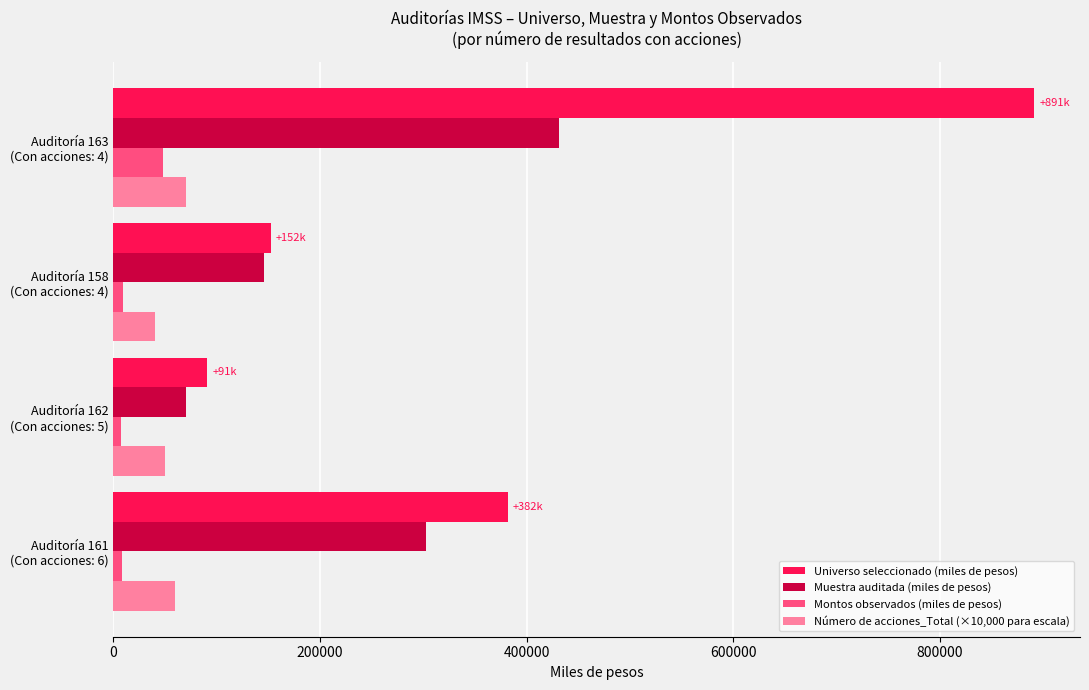

Count the number of data series in this chart.

4